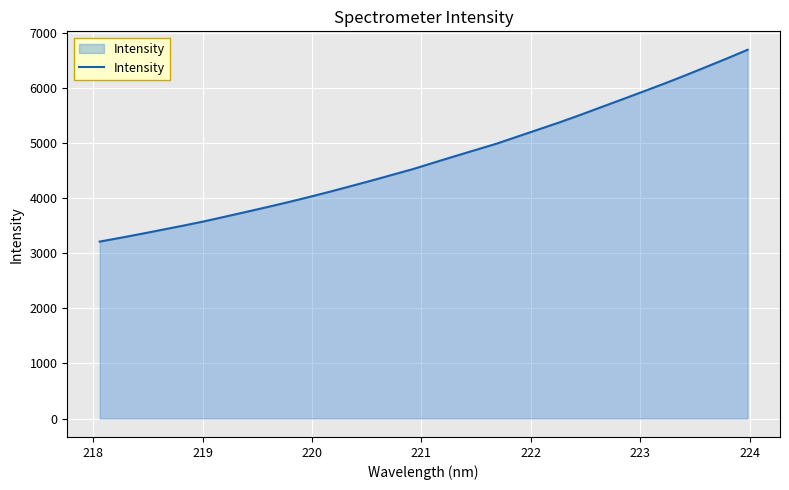

What is the difference between the maximum and minimum values?

3482.7